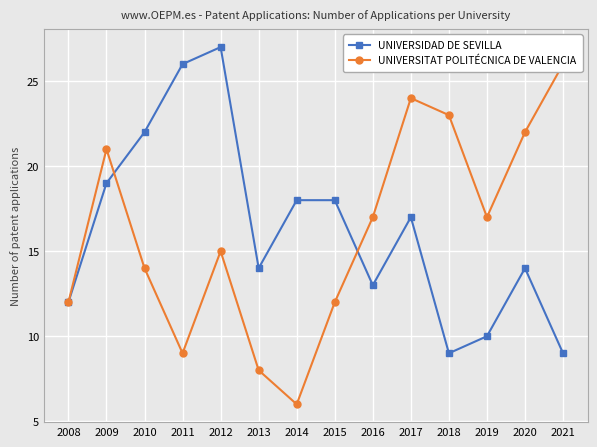

The value of UNIVERSITAT POLITÉCNICA DE VALENCIA at 2014 is 6. True or false?

True